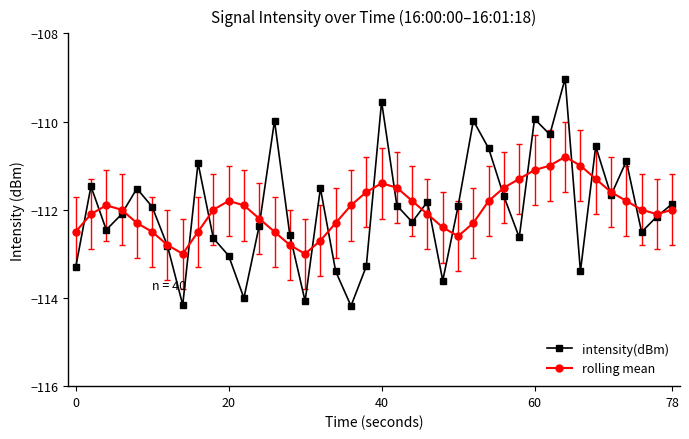

How many lines are shown in the chart?

2